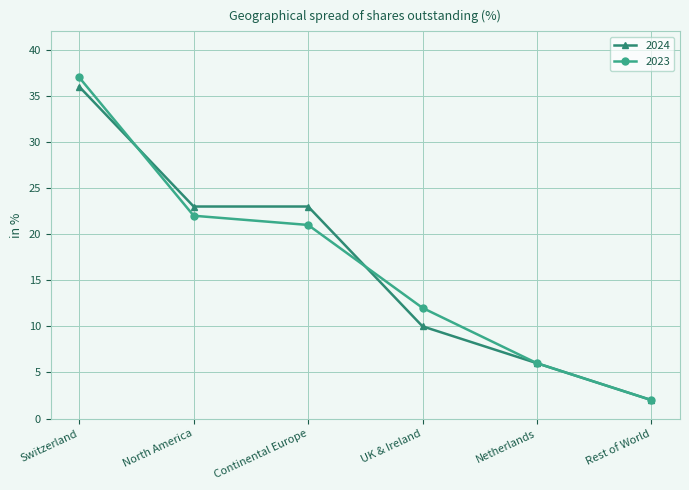

What is the difference between the highest and lowest values at Continental Europe?

2